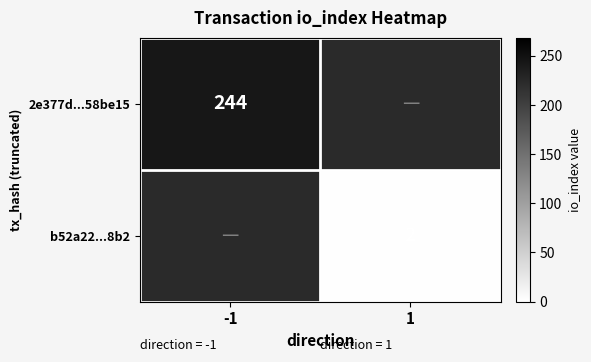

Is it true that 2e377d...58be15 equals 369.0 at -1?

False